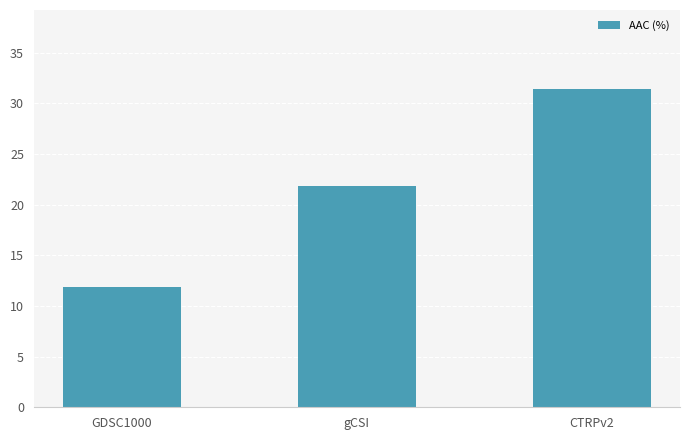

Is it true that the value at GDSC1000 is 3.4?

False